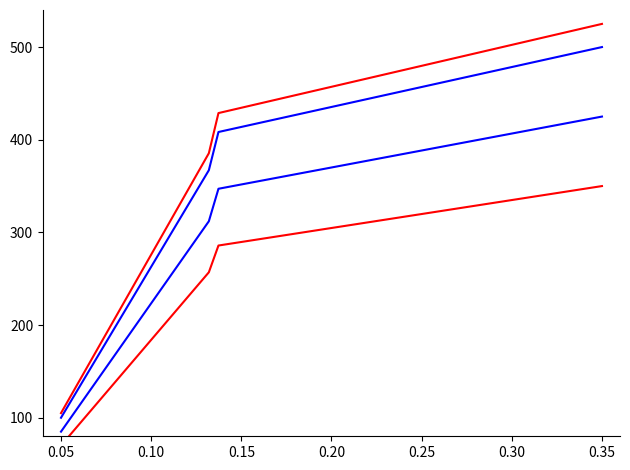

What is the value of the Total Retirement & Health Contribution (scaled) point at the 4th from the left?

425.0